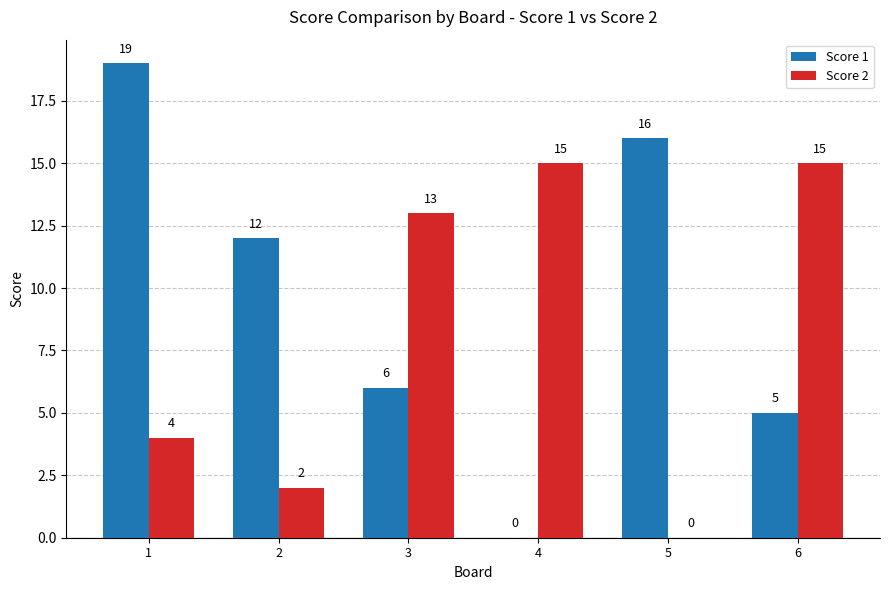

What is the greatest value displayed?

19